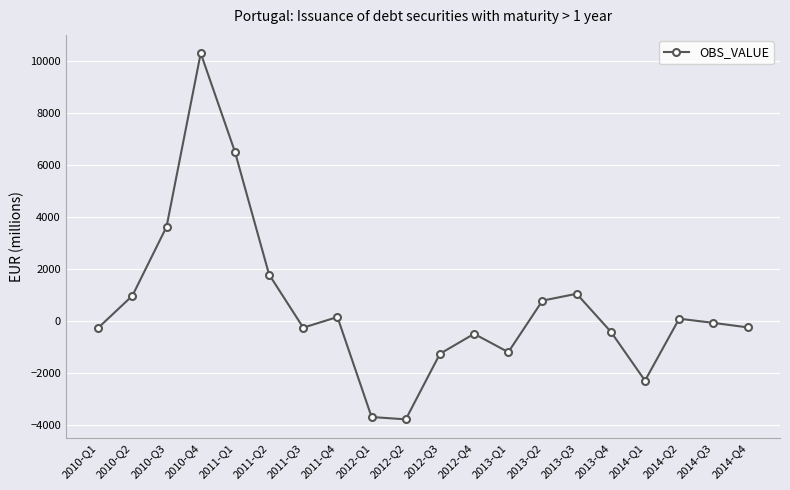

Does the chart have visible grid lines?

Yes